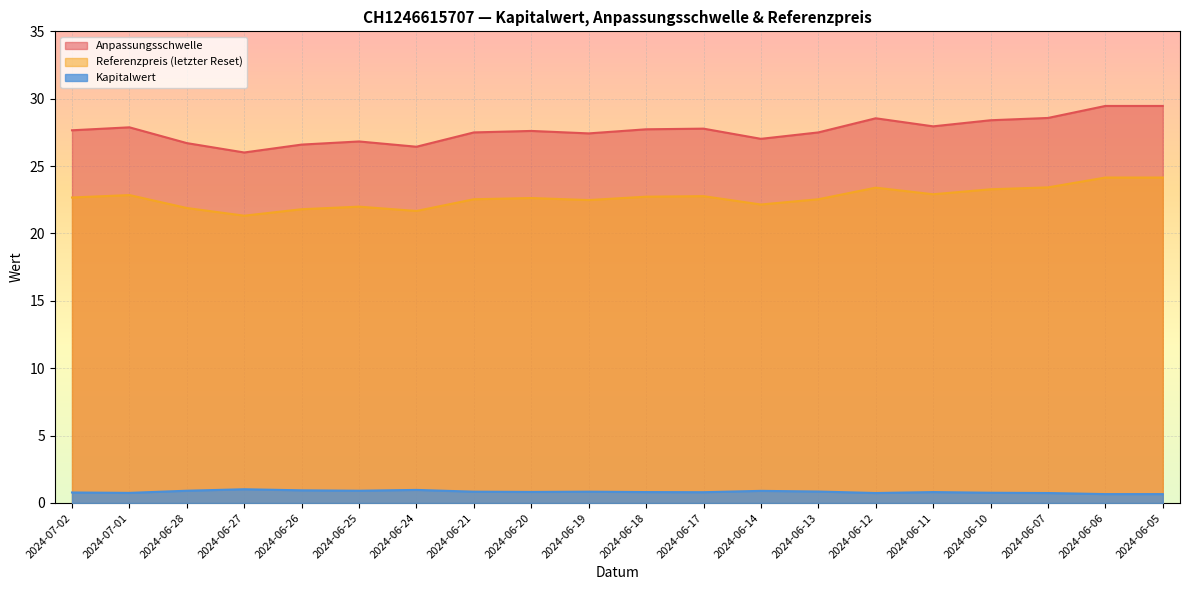

What is the difference between the maximum and minimum values in the Kapitalwert series?

0.4